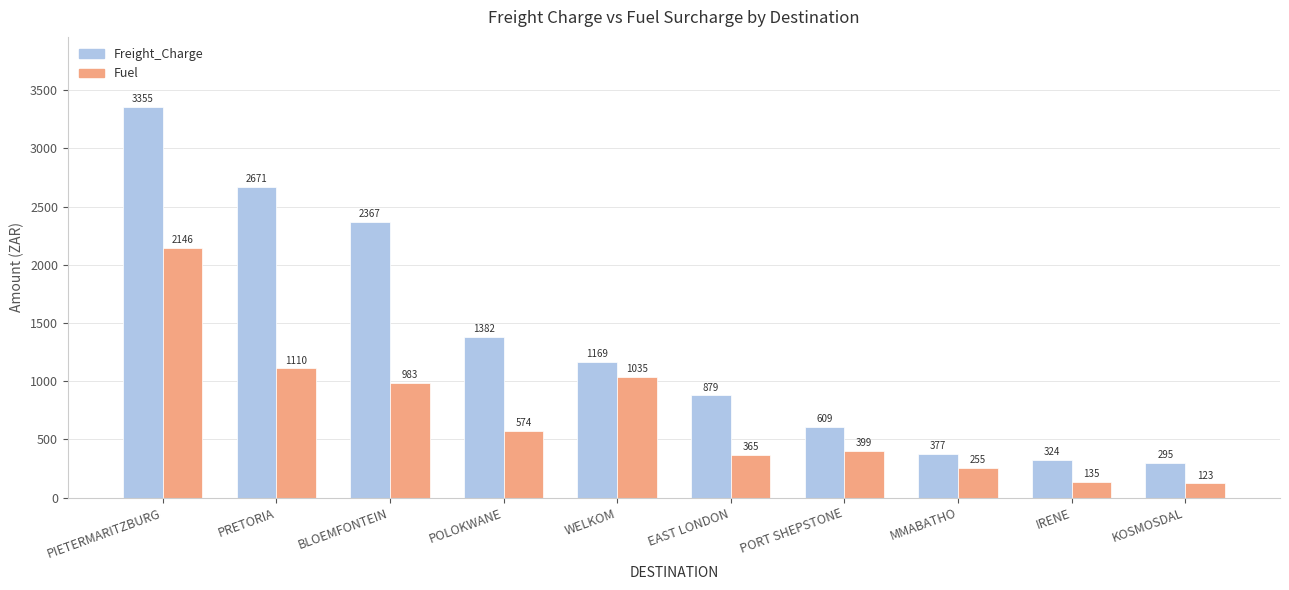

What is the difference between the maximum and minimum values in the Freight_Charge series?

3059.8